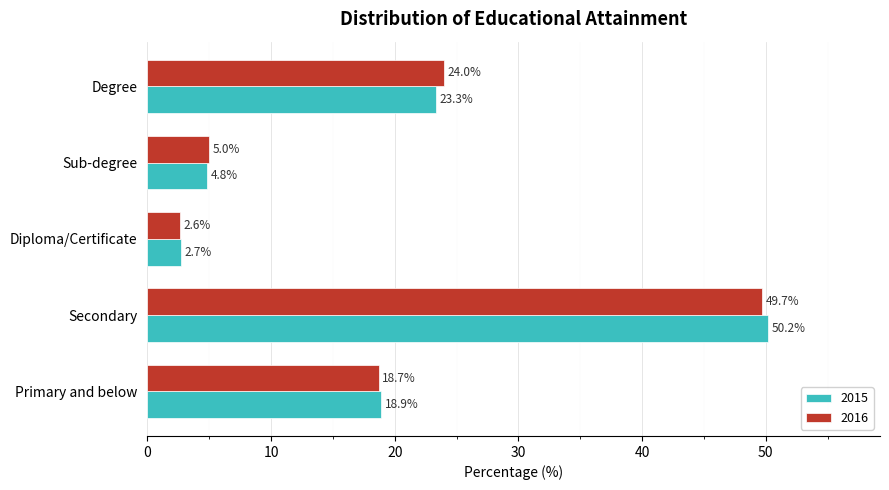

What is the difference between the 2015 values at Secondary and Degree?

26.9